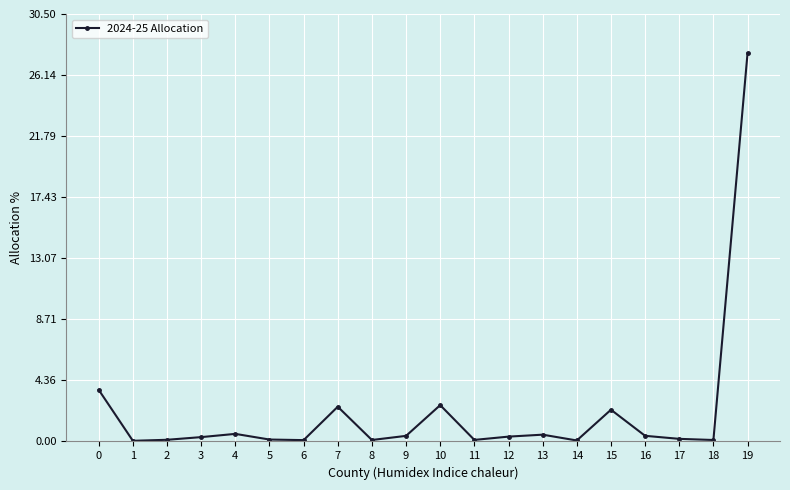

The chart shows a value of 0.4 at 16. True or false?

True